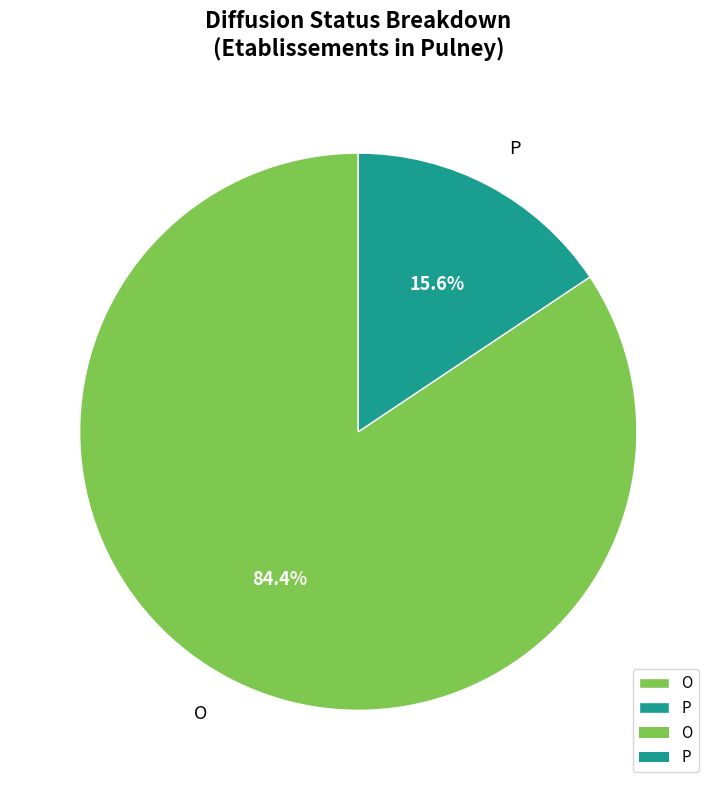

What percentage is the P slice, to the nearest percent?

16%